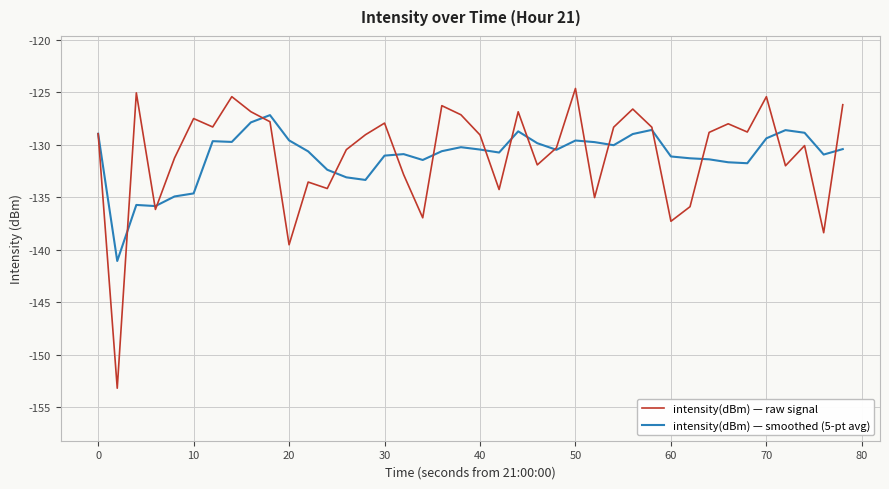

Rank the series by their maximum value, from lowest to highest.

intensity(dBm) — smoothed (5-pt avg), intensity(dBm) — raw signal